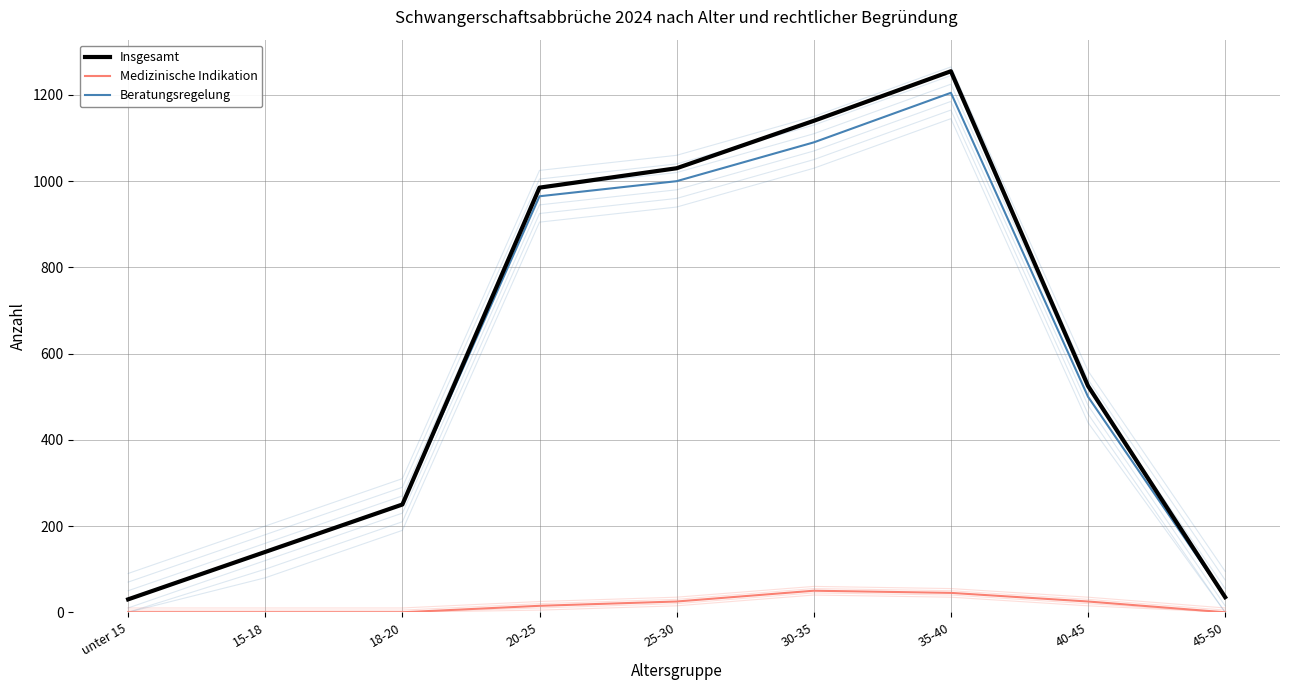

Read the Medizinische Indikation value at 25-30, to the nearest 10.

20